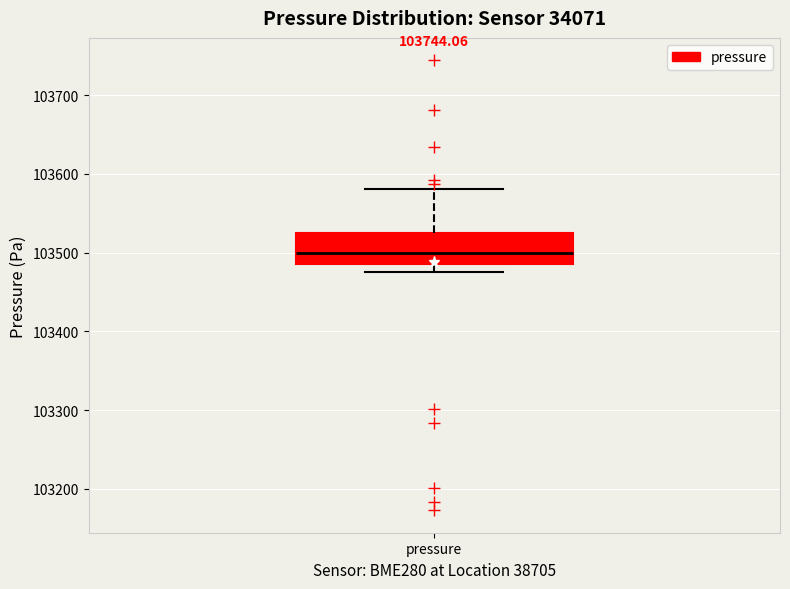

Transcribe this box plot: give where the median line is, the range the box spans, and where the two whiskers end, as read against the y-axis. The values are not printed on the chart, so give them approximately, as read against the axis.

median 103500, box 103490 to 103520, whiskers 103480 to 103580